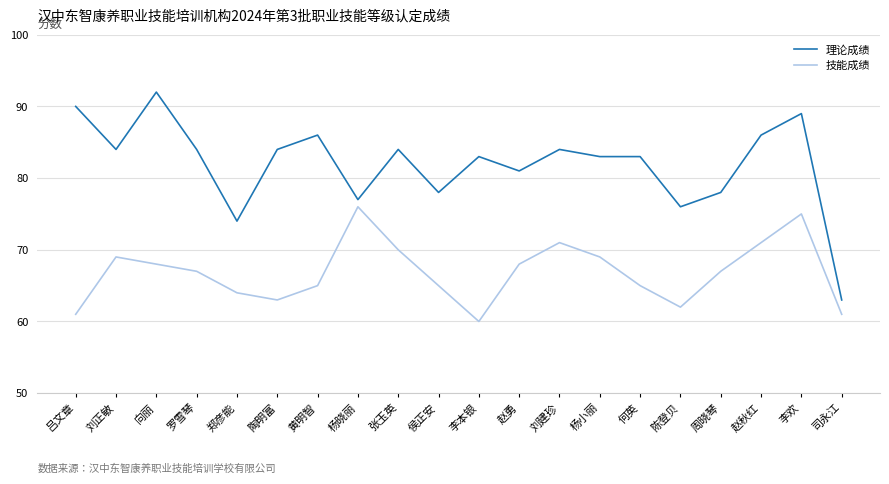

What is the maximum value for 技能成绩?

76